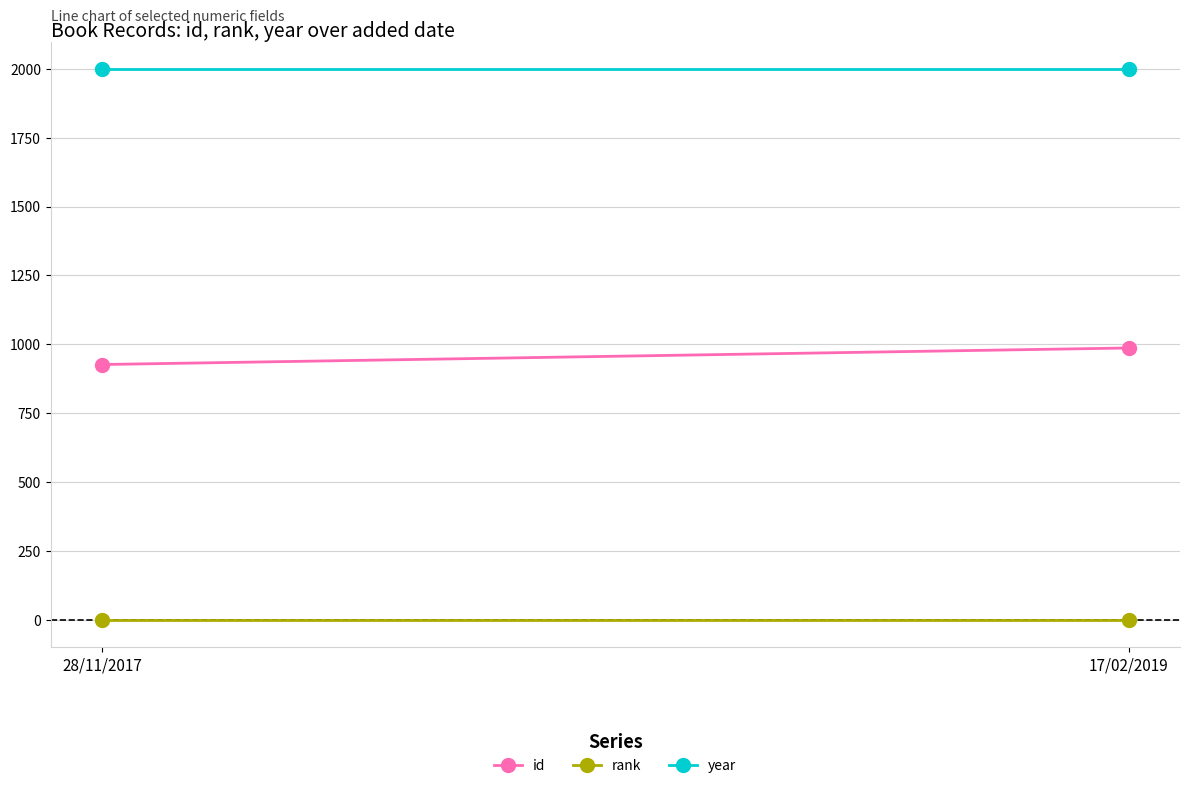

Which series changed the most between 28/11/2017 and 17/02/2019?

id